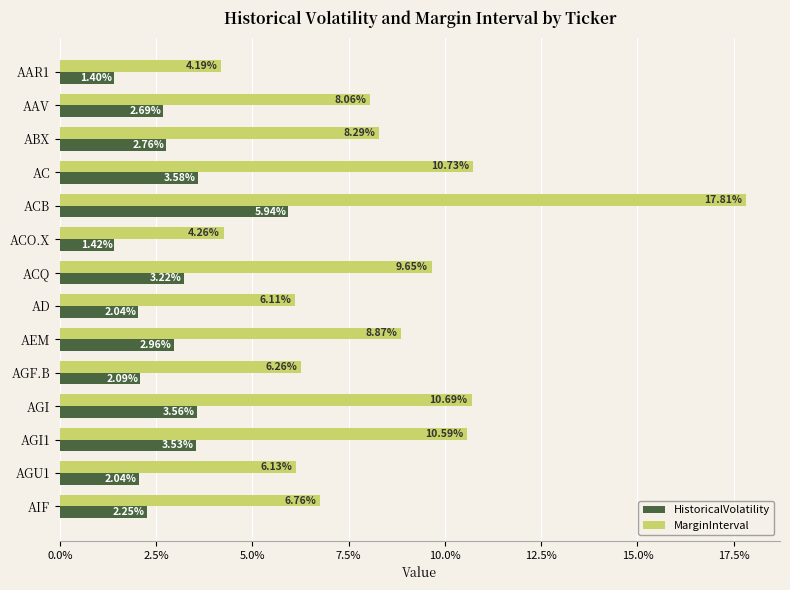

Which series has the largest total across all categories?

MarginInterval